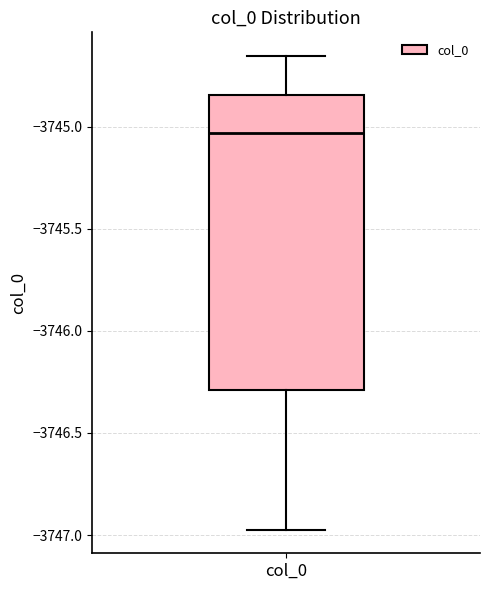

Transcribe this box plot: give where the median line is, the range the box spans, and where the two whiskers end, as read against the y-axis. The values are not printed on the chart, so give them approximately, as read against the axis.

median -3745.05, box -3746.30 to -3744.85, whiskers -3746.95 to -3744.65